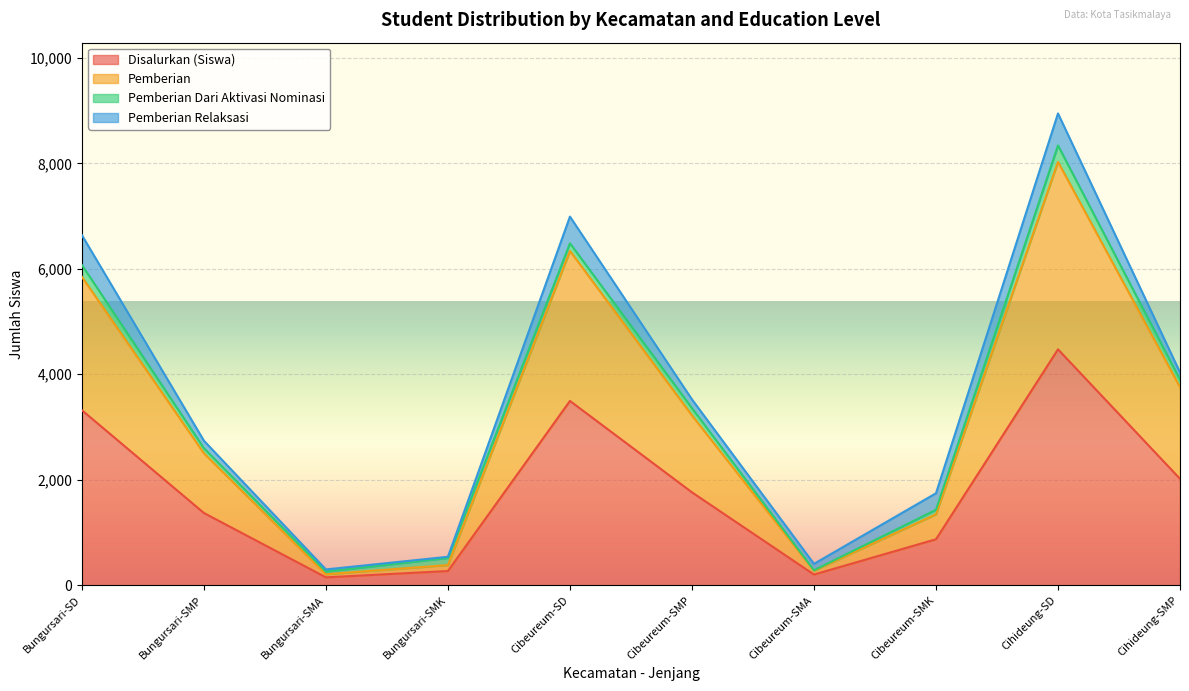

What is the label of the 6th point from the right?

Cibeureum-SD